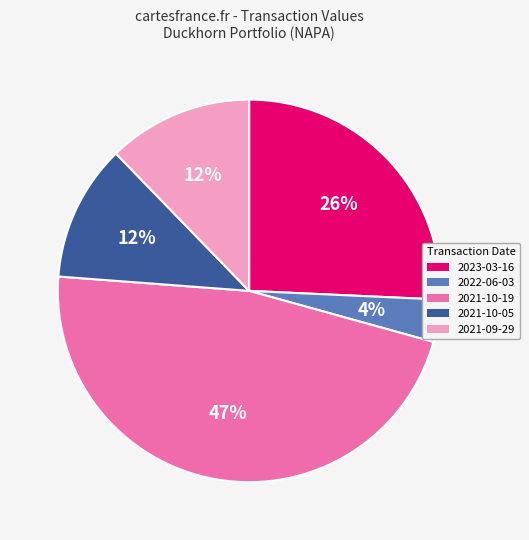

To the nearest percent, what is the difference between the largest and smallest slice percentages?

43%